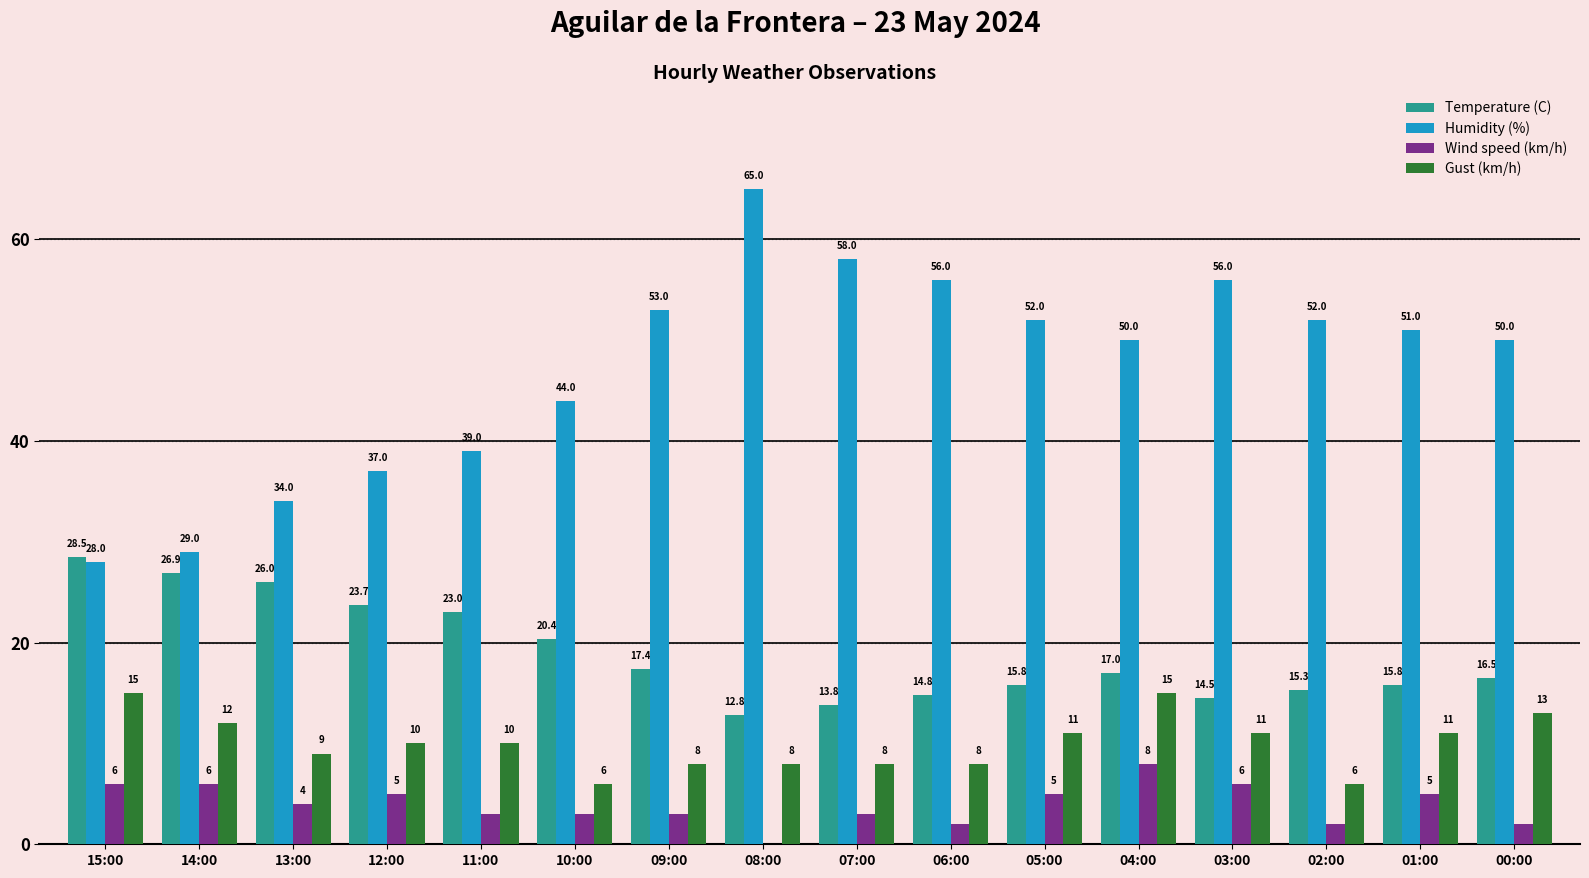

At which category does the chart reach its peak across all series?

08:00